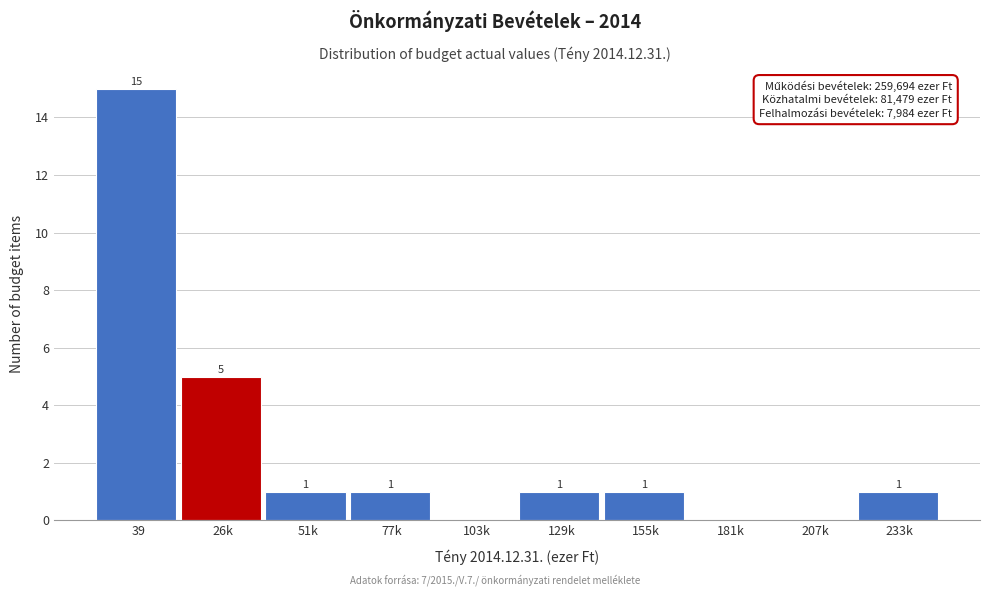

Reading left to right, transcribe all the data shown in this chart.

39=15	26k=5	51k=1	77k=1	103k=0	129k=1	155k=1	181k=0	207k=0	233k=1